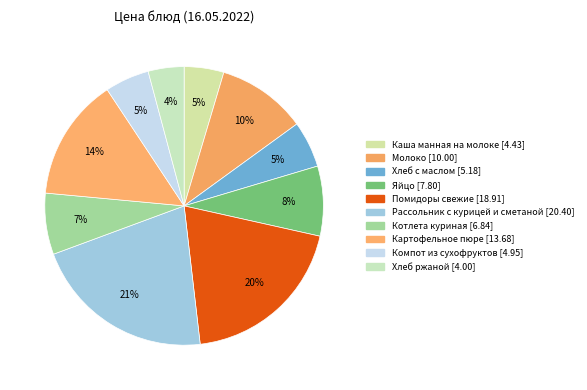

To the nearest percent, what portion does Котлета куриная represent?

7%